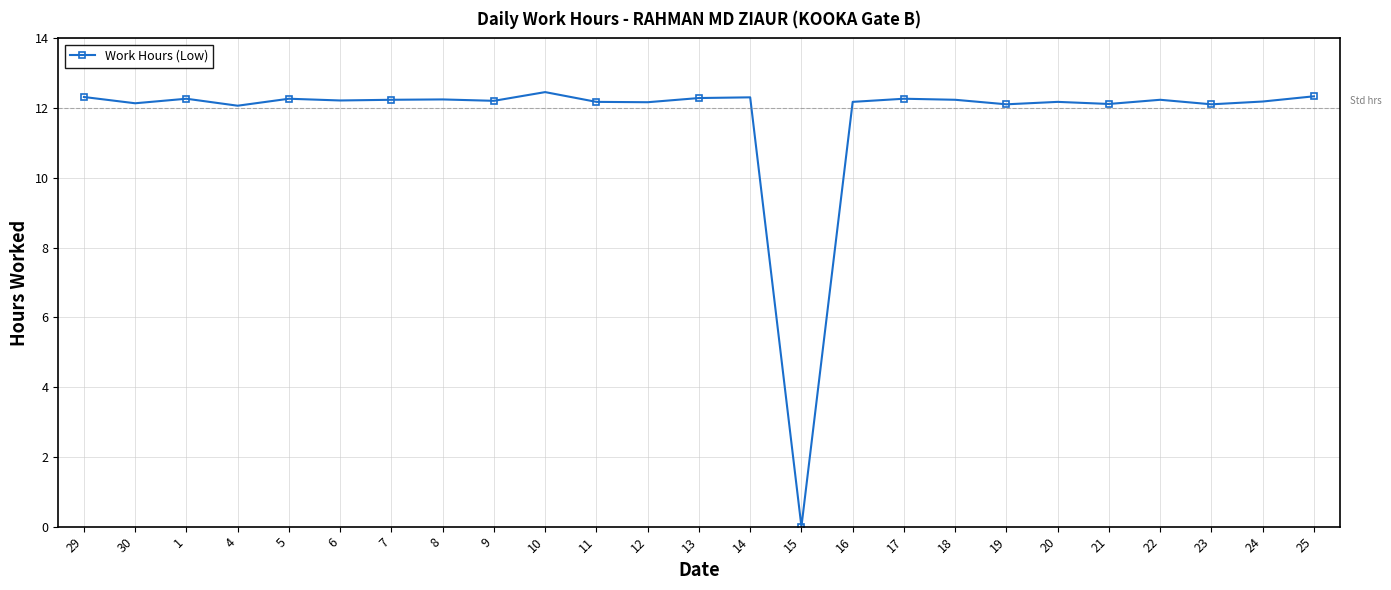

What is the difference between the values at 5 and 24?

0.1